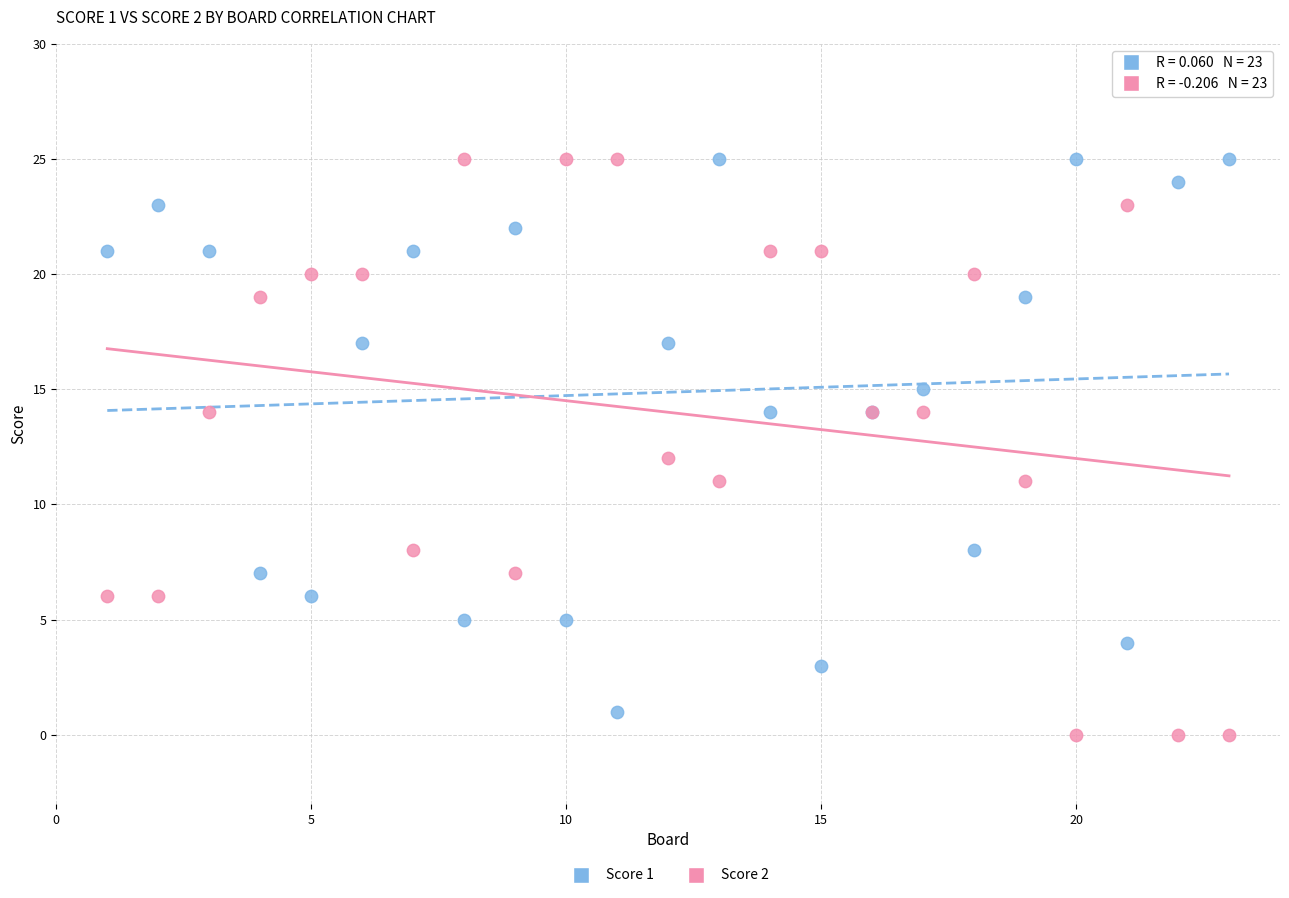

Which series contains the lowest Y value?

Score 2